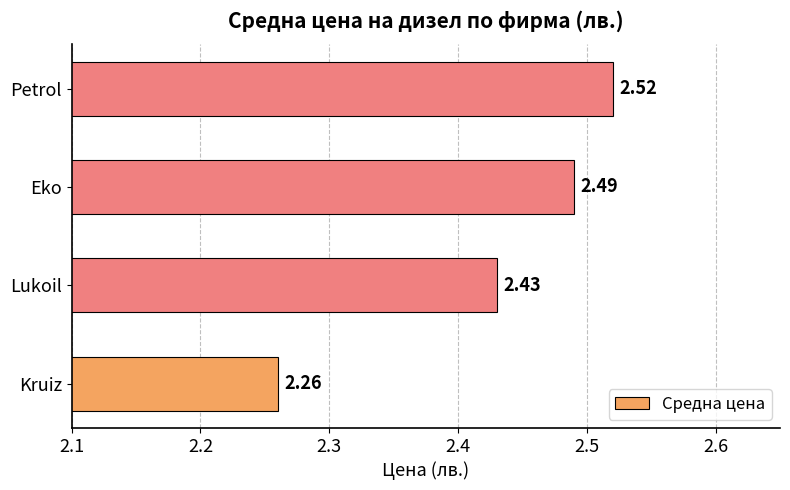

Where is the data nearest to the value 2?

Kruiz